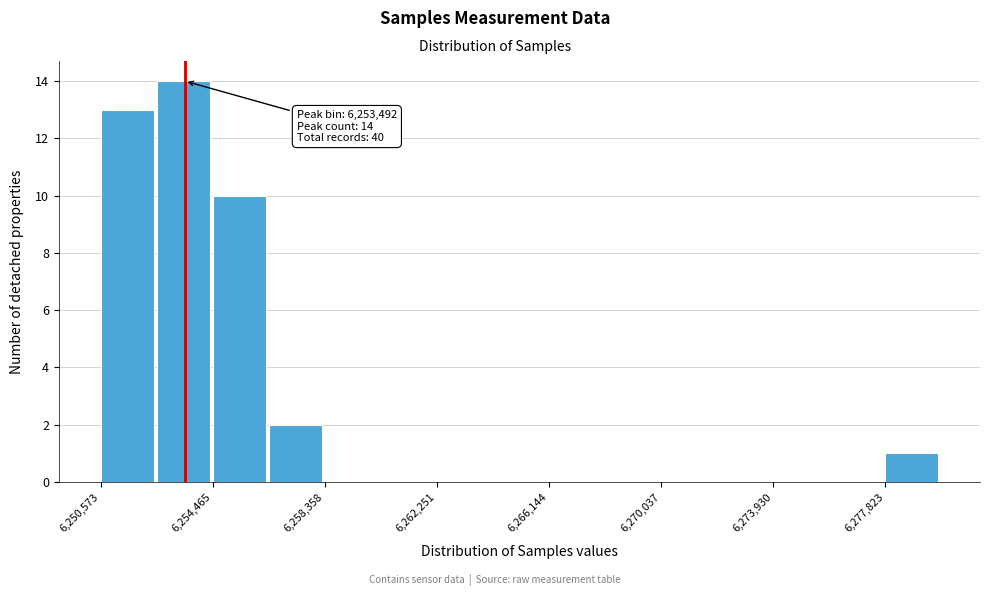

Around what value on the x-axis is the tallest bar? Give the approximate position of its centre, as read against the axis.

6253500